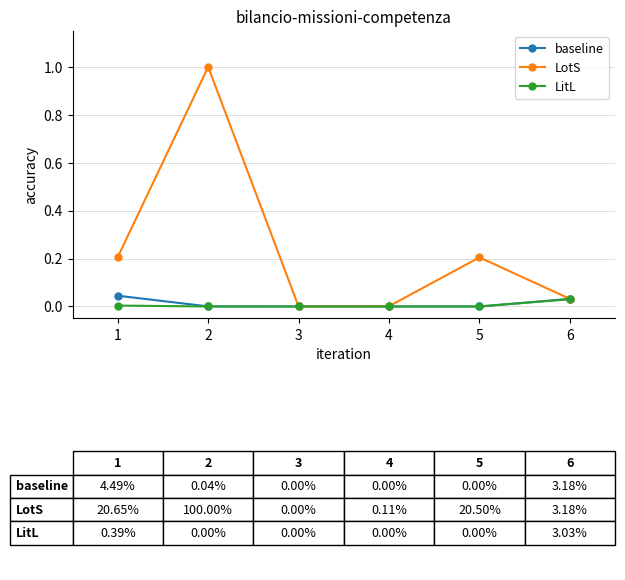

How many data points does each series have?

6